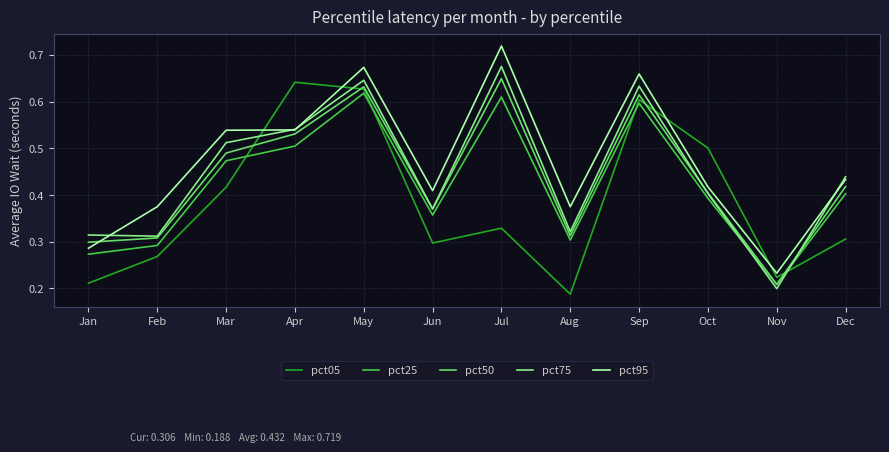

Between Jan and May, which series saw the biggest shift?

pct05